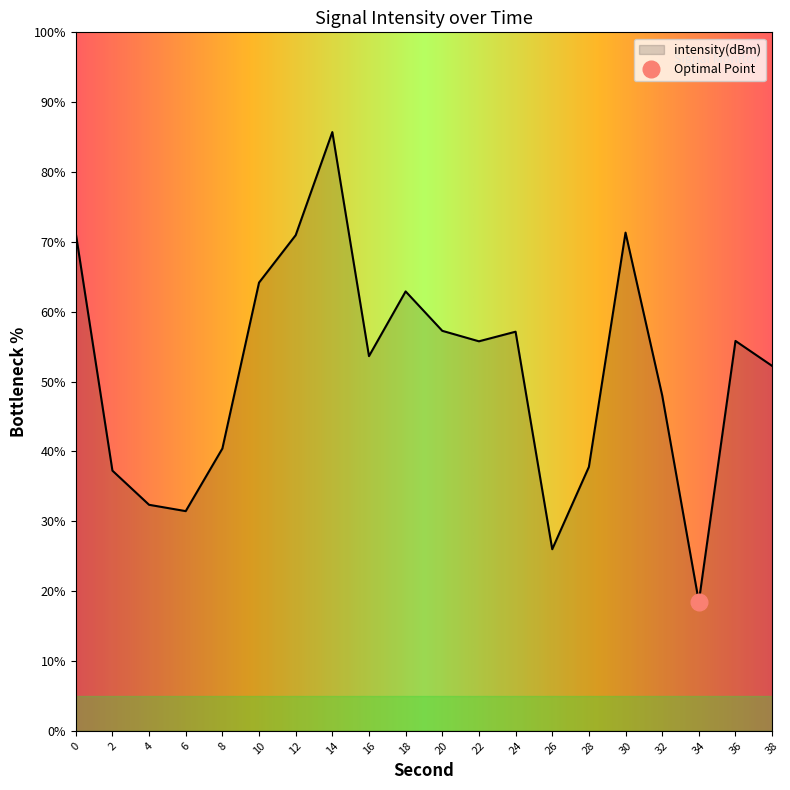

What is the change in value from 6 to 28?

+6.3